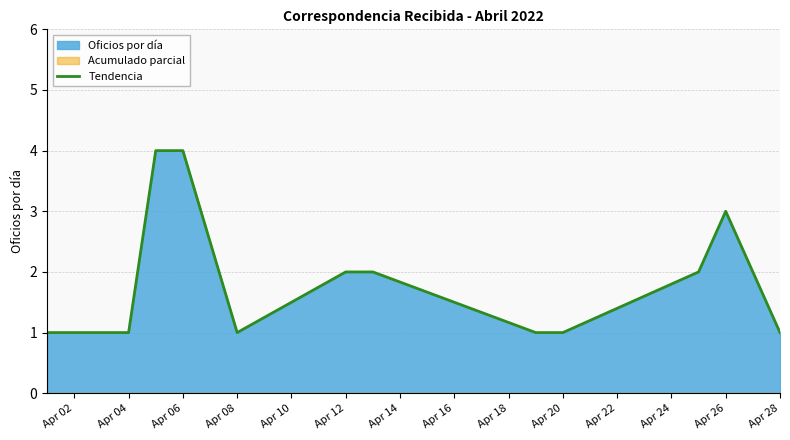

True or false: Tendencia has a value of 3 at Apr 26.

True